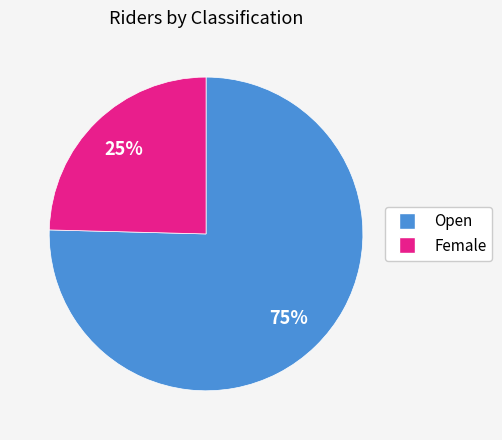

What is the majority slice?

Open